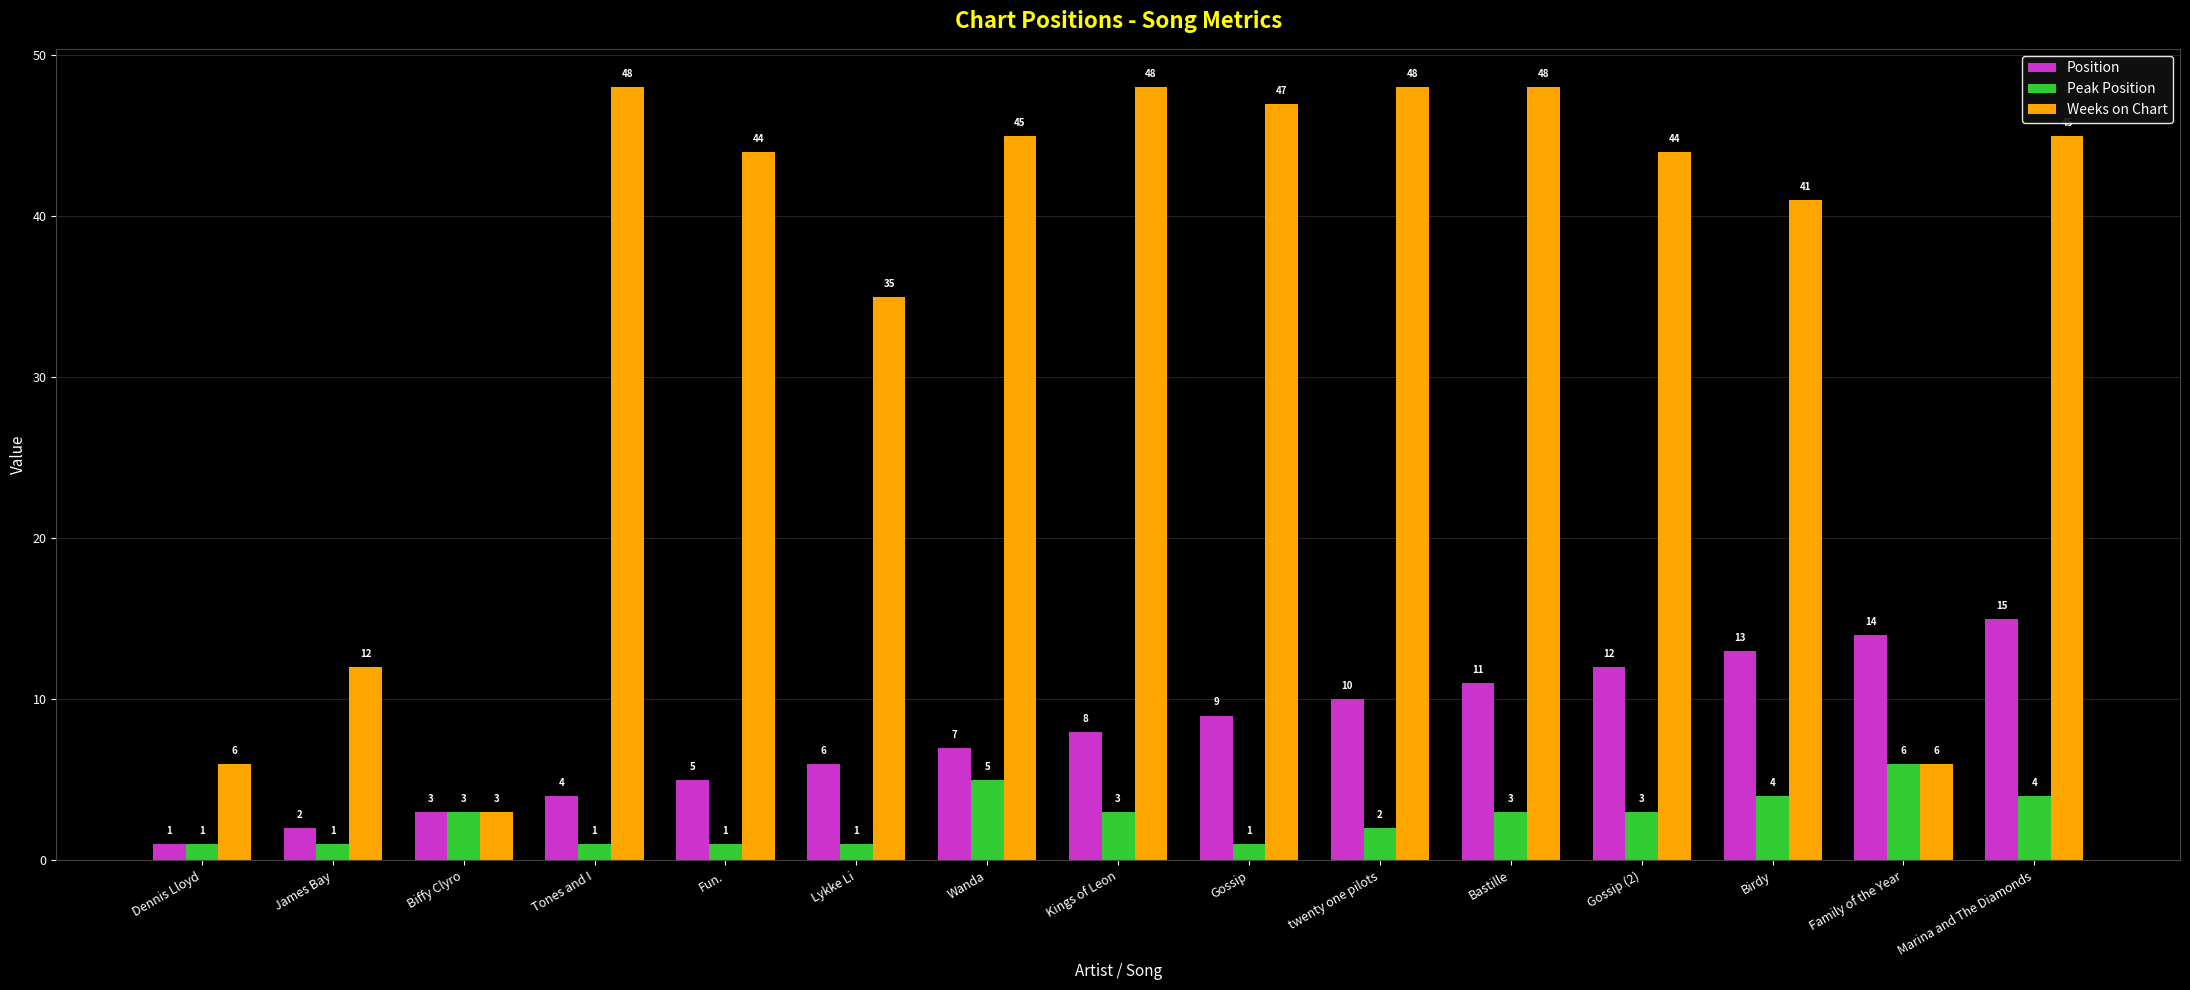

Reading left to right, list all the values displayed in this chart.

Position: Dennis Lloyd=1	James Bay=2	Biffy Clyro=3	Tones and I=4	Fun.=5	Lykke Li=6	Wanda=7	Kings of Leon=8	Gossip=9	twenty one pilots=10	Bastille=11	Gossip (2)=12	Birdy=13	Family of the Year=14	Marina and The Diamonds=15
Peak Position: Dennis Lloyd=1	James Bay=1	Biffy Clyro=3	Tones and I=1	Fun.=1	Lykke Li=1	Wanda=5	Kings of Leon=3	Gossip=1	twenty one pilots=2	Bastille=3	Gossip (2)=3	Birdy=4	Family of the Year=6	Marina and The Diamonds=4
Weeks on Chart: Dennis Lloyd=6	James Bay=12	Biffy Clyro=3	Tones and I=48	Fun.=44	Lykke Li=35	Wanda=45	Kings of Leon=48	Gossip=47	twenty one pilots=48	Bastille=48	Gossip (2)=44	Birdy=41	Family of the Year=6	Marina and The Diamonds=45